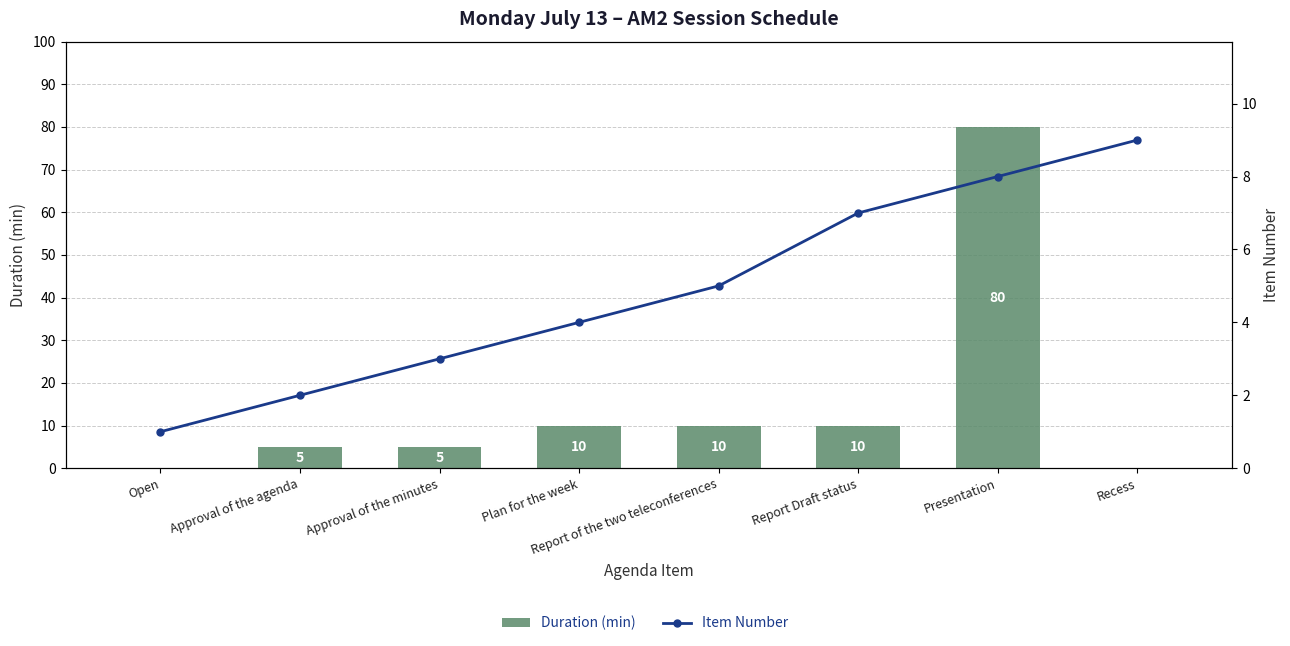

The Item Number series shows 9 at Recess. True or false?

True